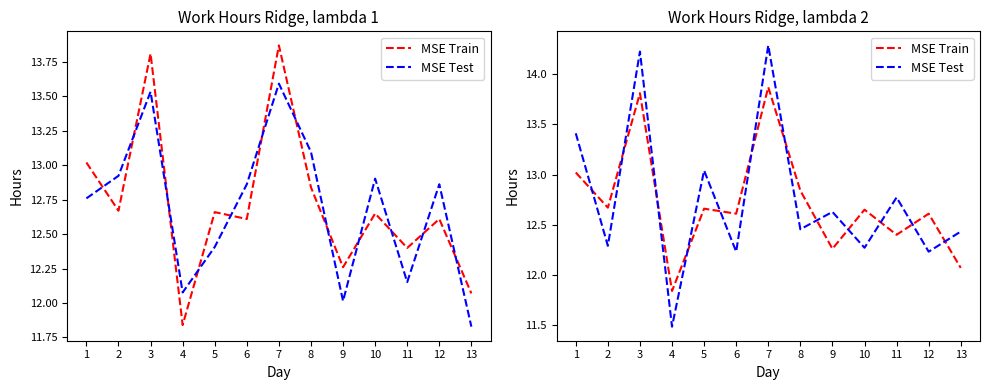

Reading left to right, extract all data points from this chart.

MSE Train: 13.0	12.7	13.8	11.8	12.7	12.6	13.9	12.8	12.3	12.7	12.4	12.6	12.1
MSE Test: 13.4	12.3	14.2	11.5	13.0	12.2	14.3	12.5	12.6	12.3	12.8	12.2	12.4